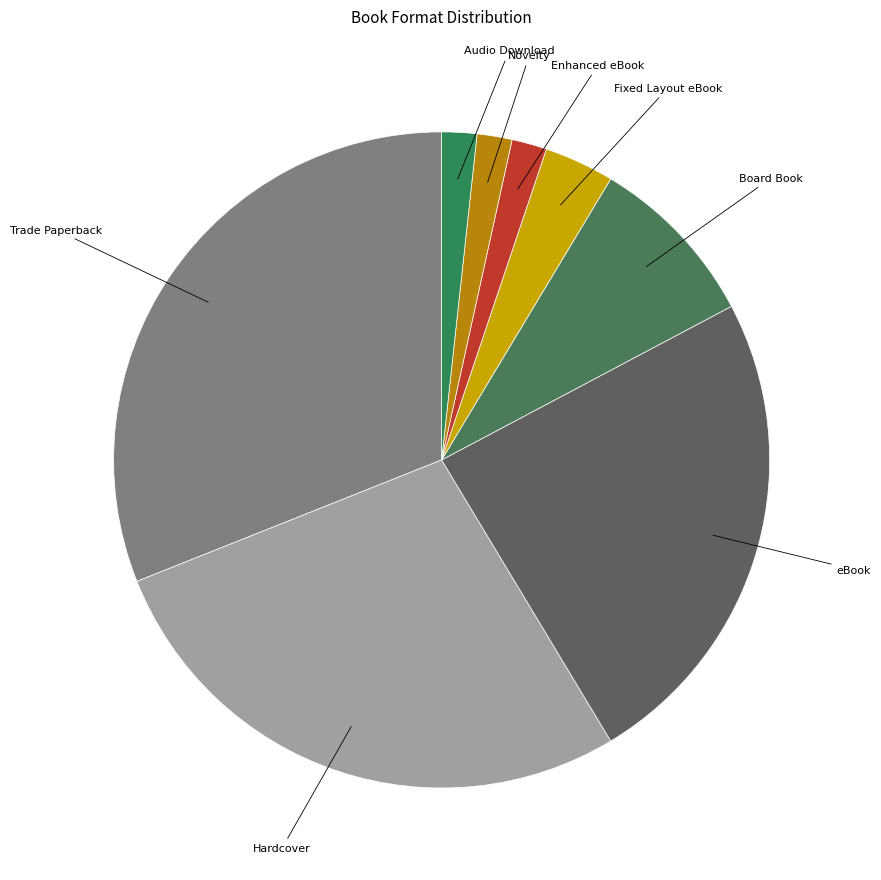

The Fixed Layout eBook slice represents 12% of the pie. True or false?

False